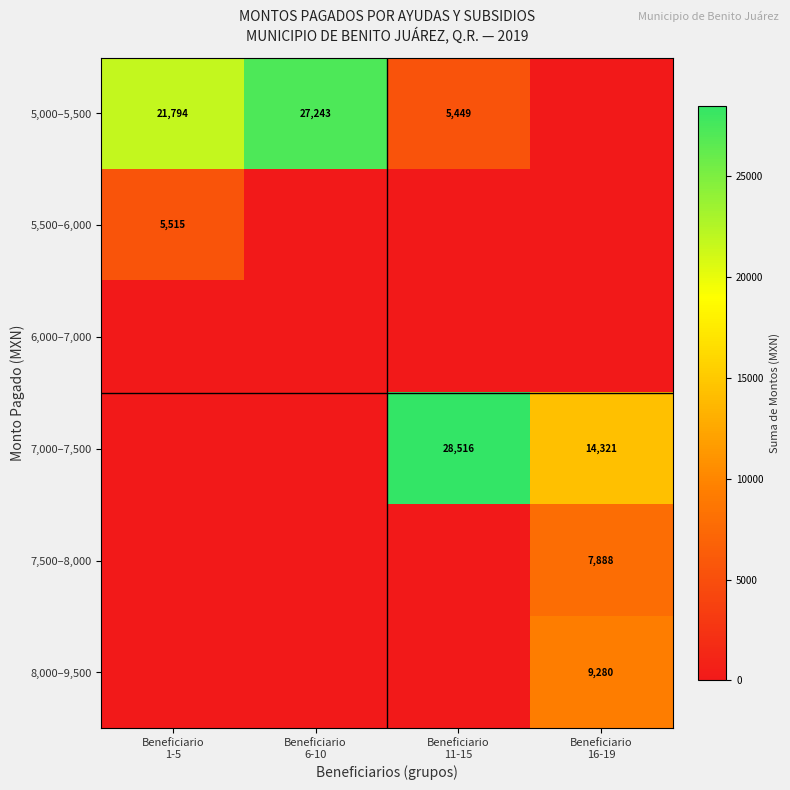

List the series in order of their peak value, lowest first.

6,000–7,000, 5,500–6,000, 7,500–8,000, 8,000–9,500, 5,000–5,500, 7,000–7,500